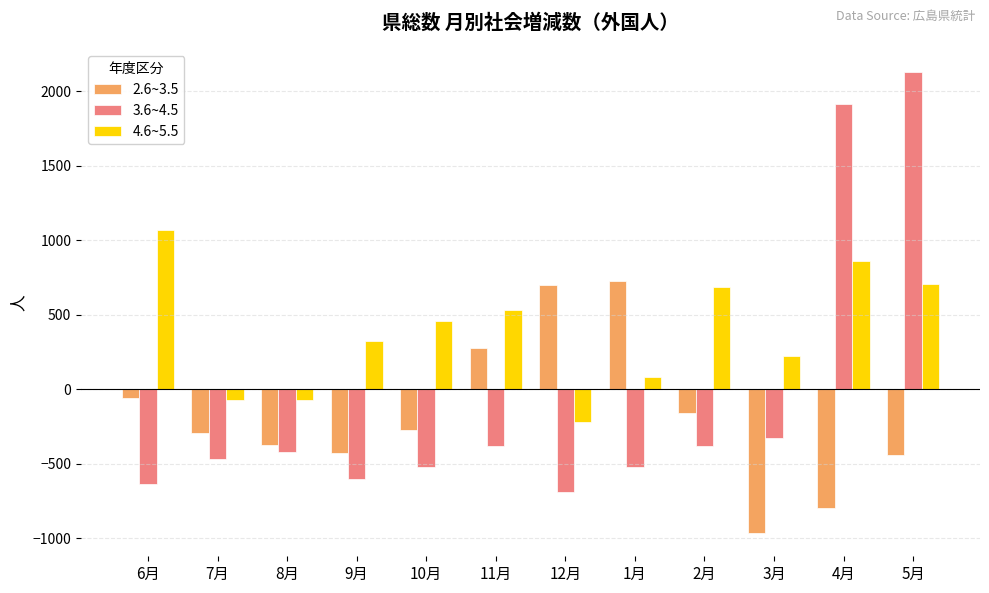

What is the value of the 2.6~3.5 bar at the 3rd from the left?

-374